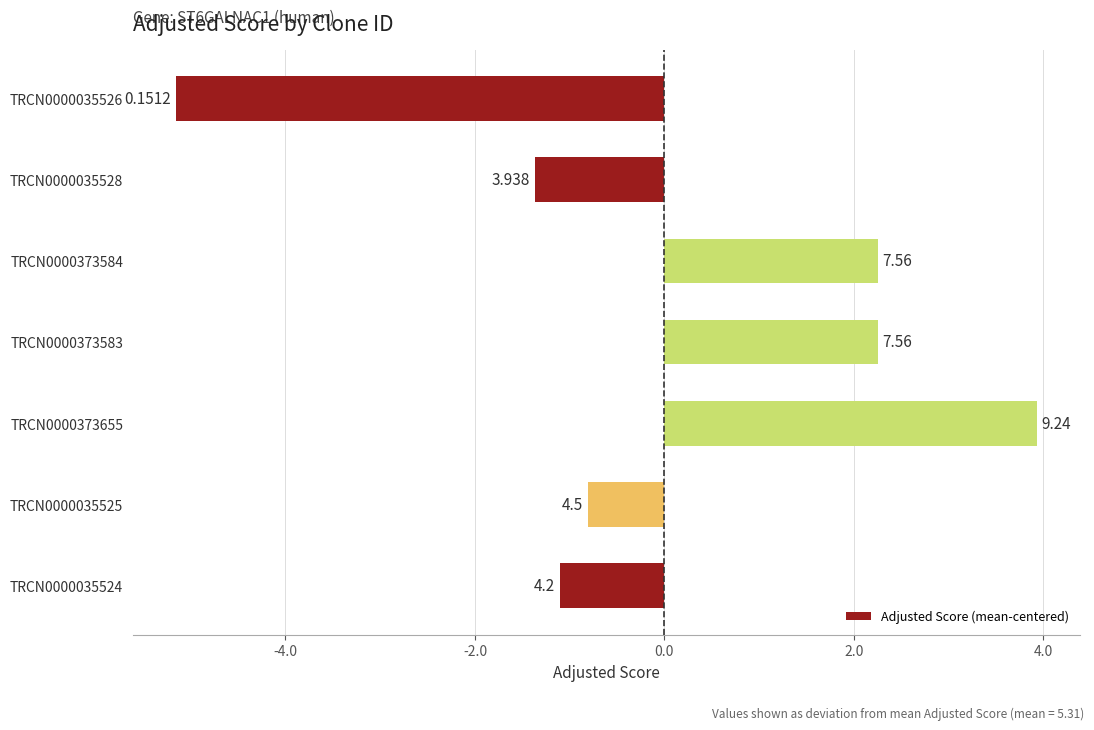

Does the chart contain any negative values?

Yes